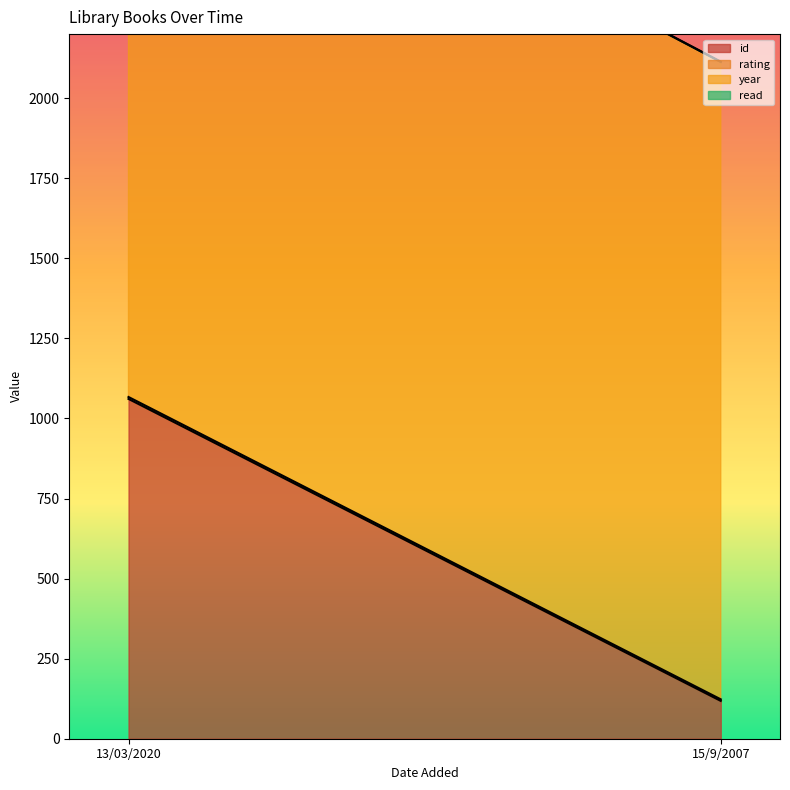

What is the greatest value displayed?

2019